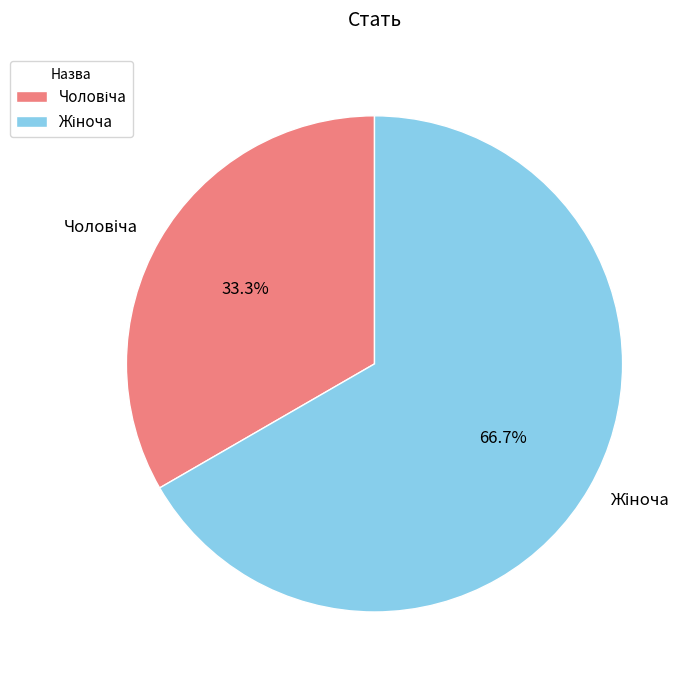

How many segments does this pie chart have?

2